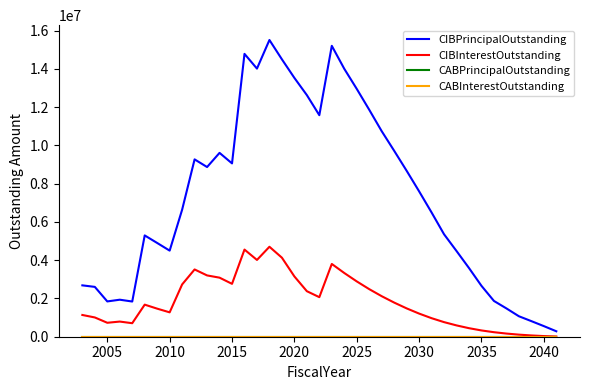

Is this an area chart (filled region under the line)?

No